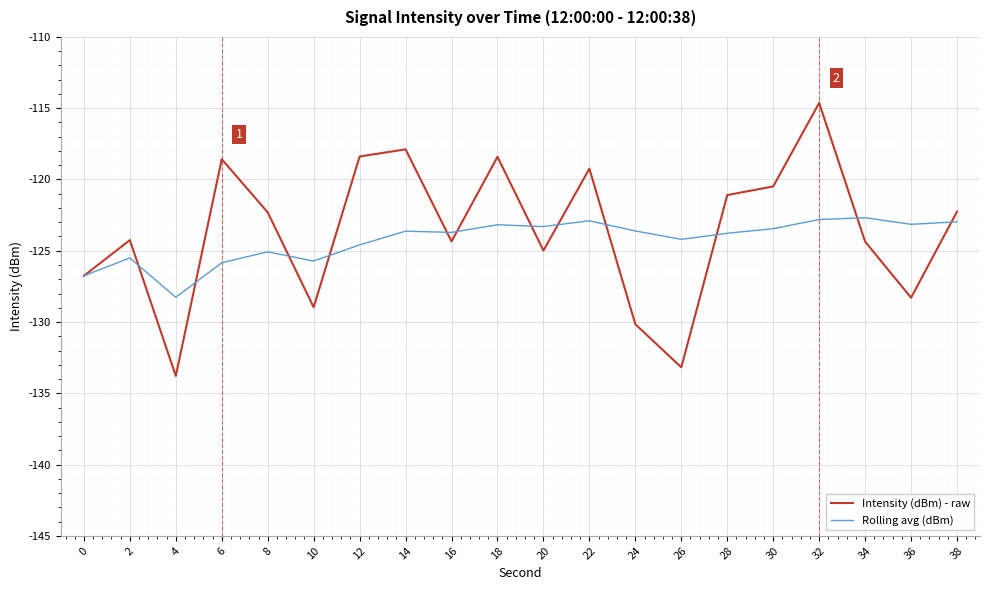

What are all the series names shown in the legend?

Intensity (dBm) - raw, Rolling avg (dBm)